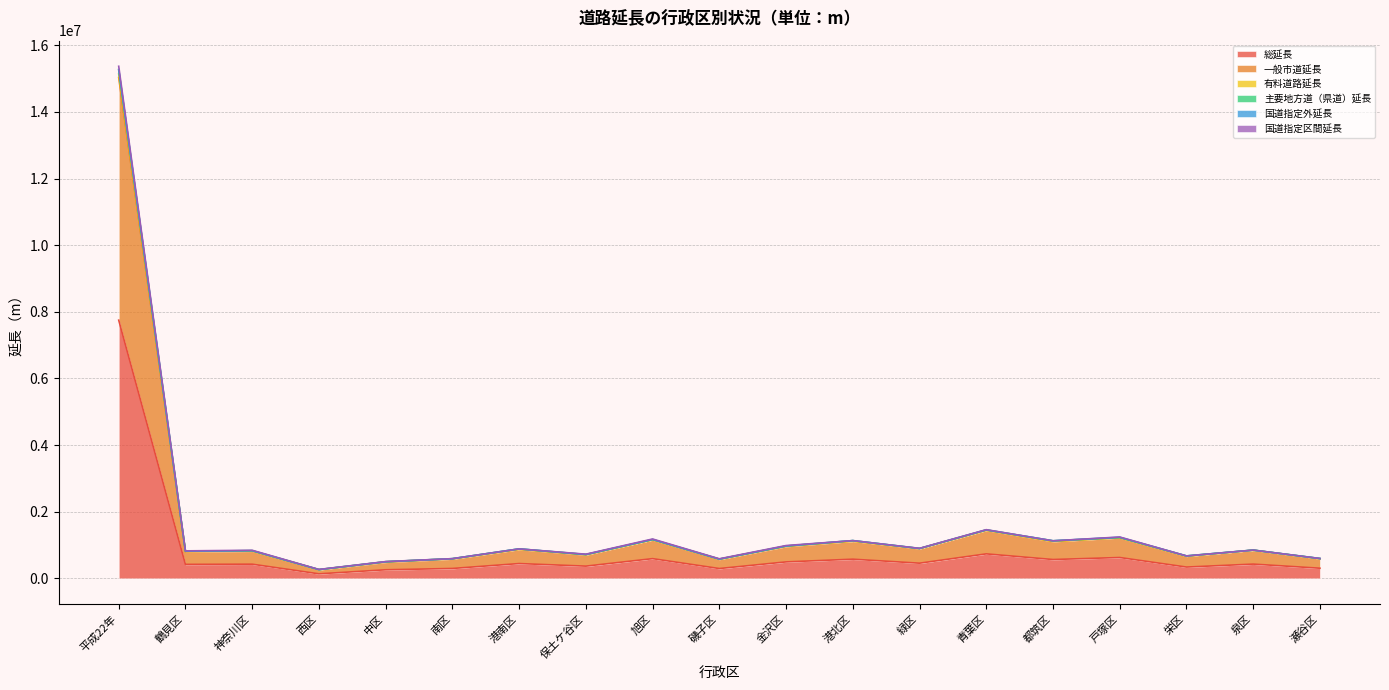

What is the sum of the 主要地方道（県道）延長 values at 港南区 and 磯子区?

1462282.5